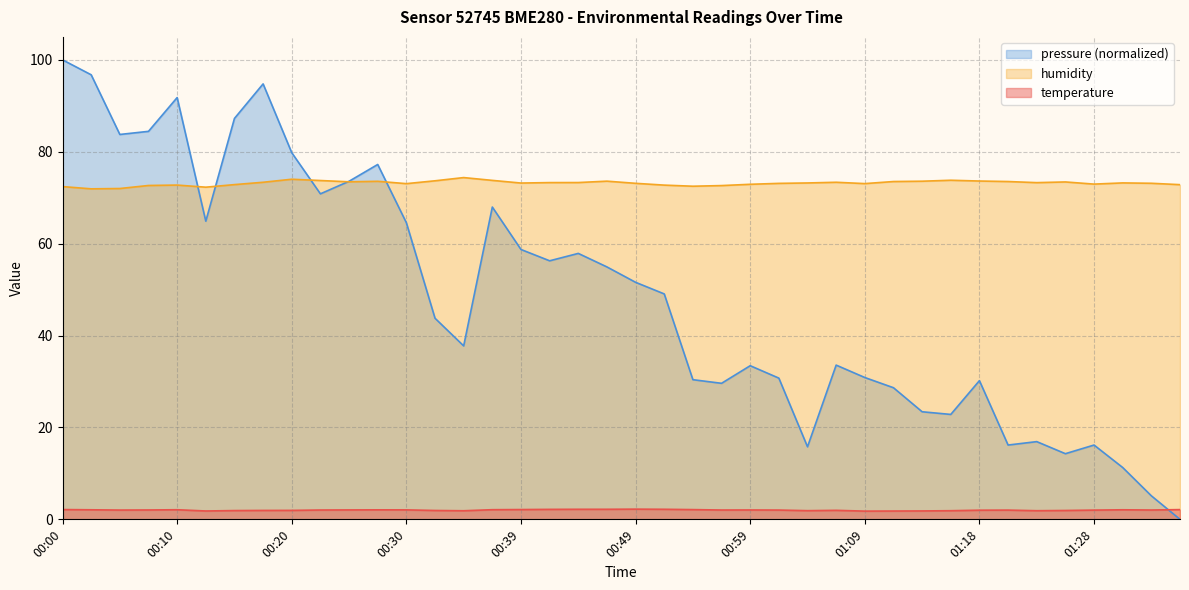

What position from the left is 01:26?

36